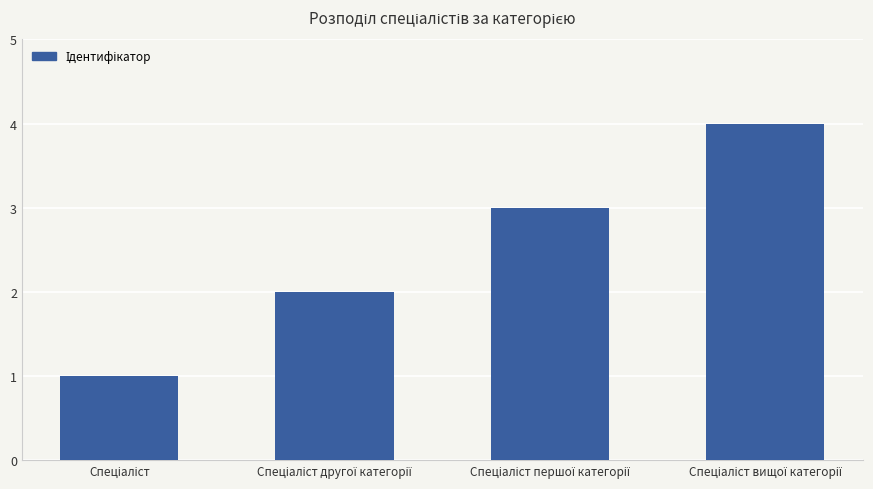

What is the greatest value displayed?

4